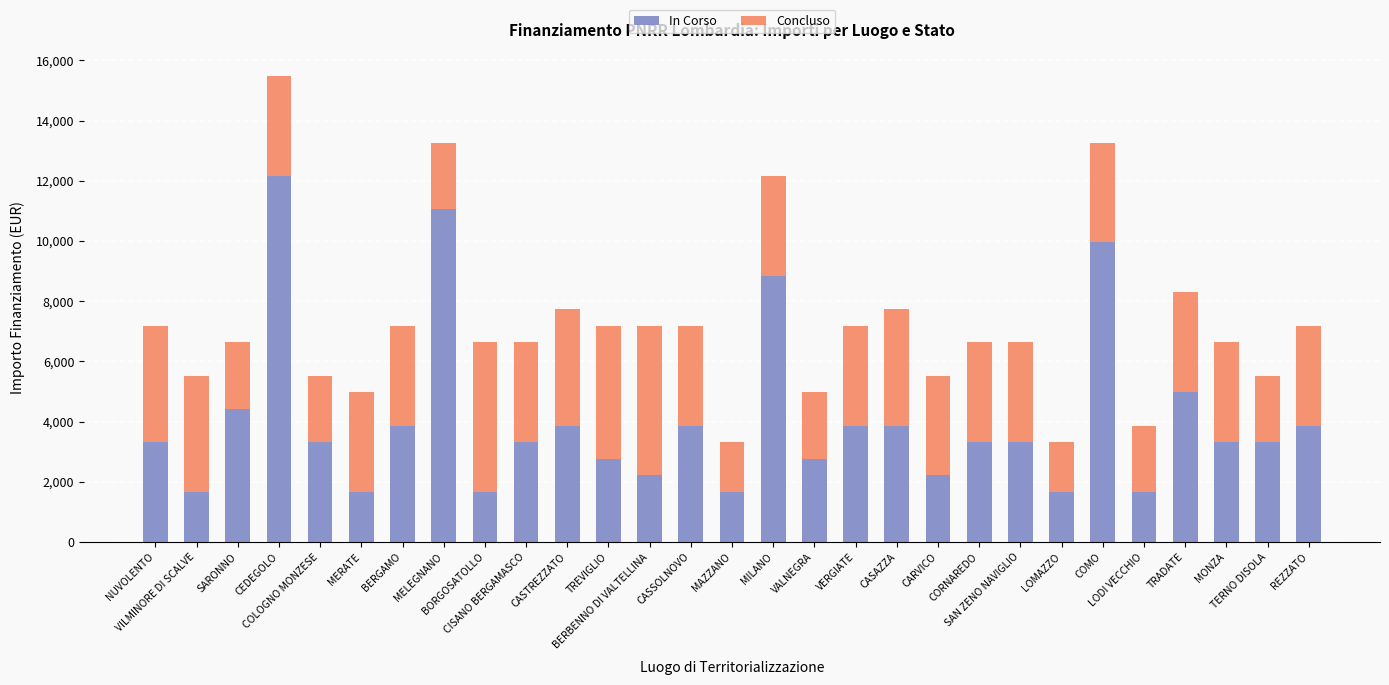

What is the sum of all In Corso values?

117789